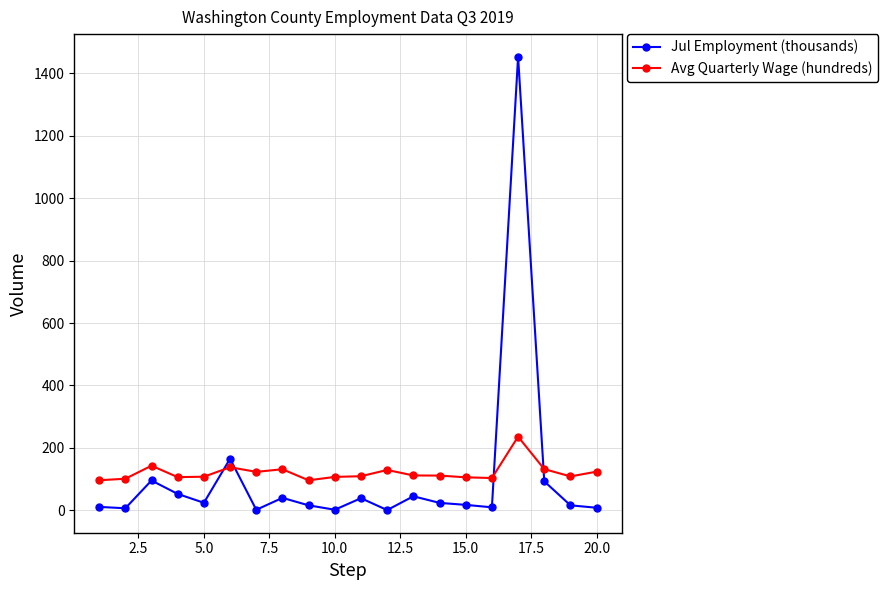

What is the sum of all Avg Quarterly Wage (hundreds) values?

2419.3